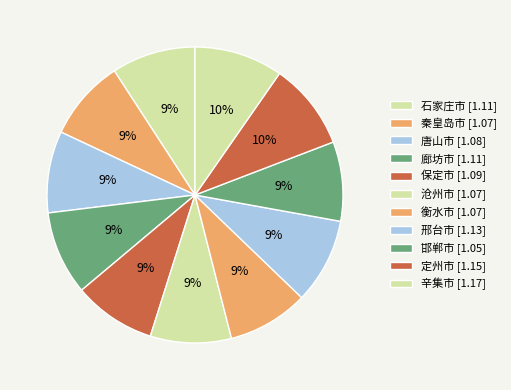

To the nearest percent, what percentage of the pie is 唐山市?

9%